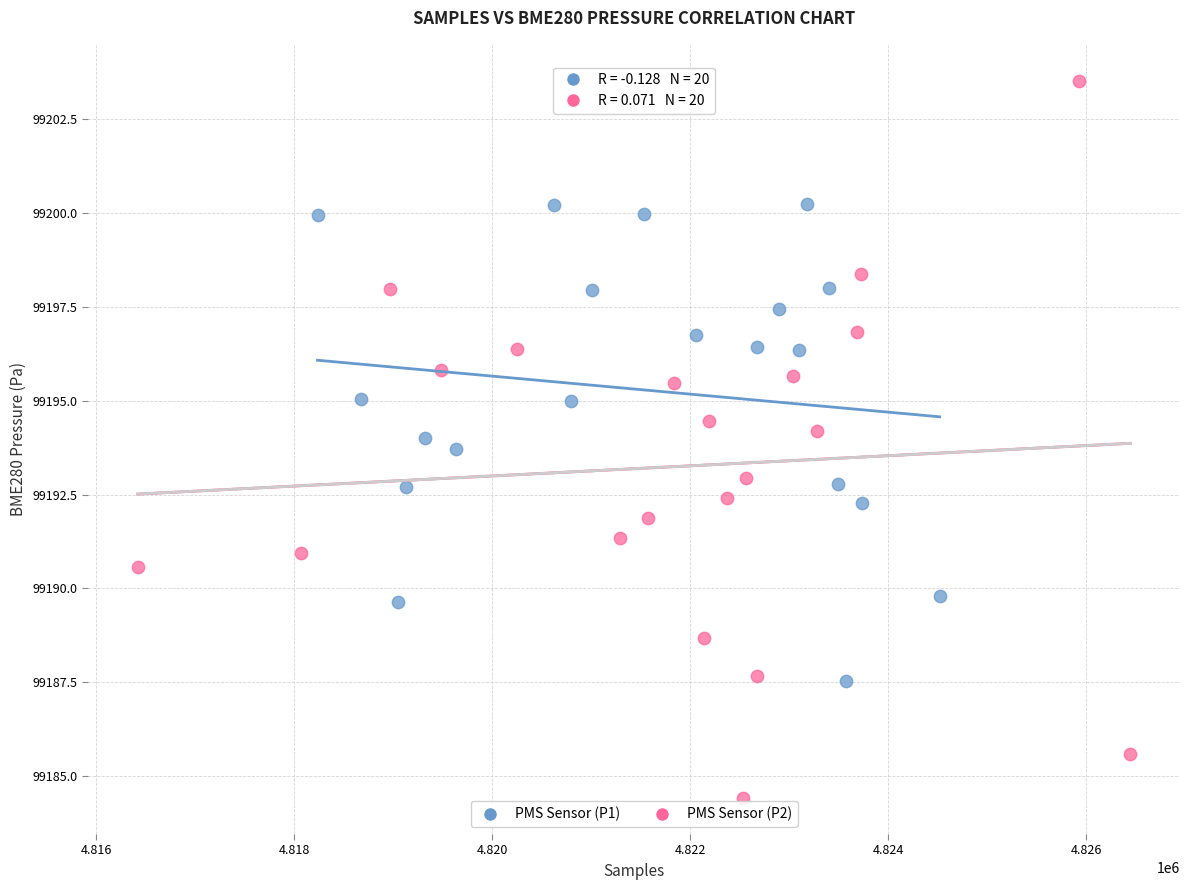

Which series reaches the maximum Y coordinate?

PMS Sensor (P2)